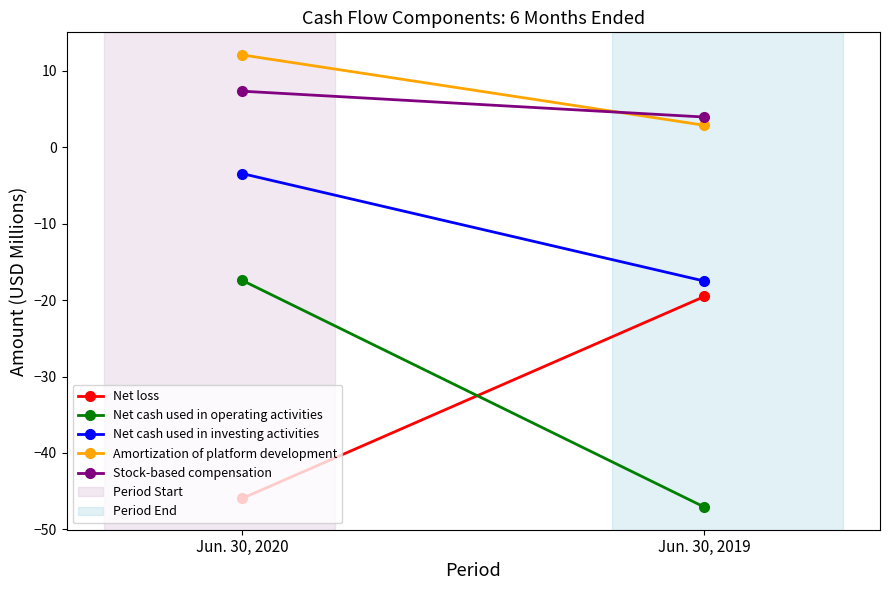

What are all the series names shown in the legend?

Net loss, Net cash used in operating activities, Net cash used in investing activities, Amortization of platform development, Stock-based compensation